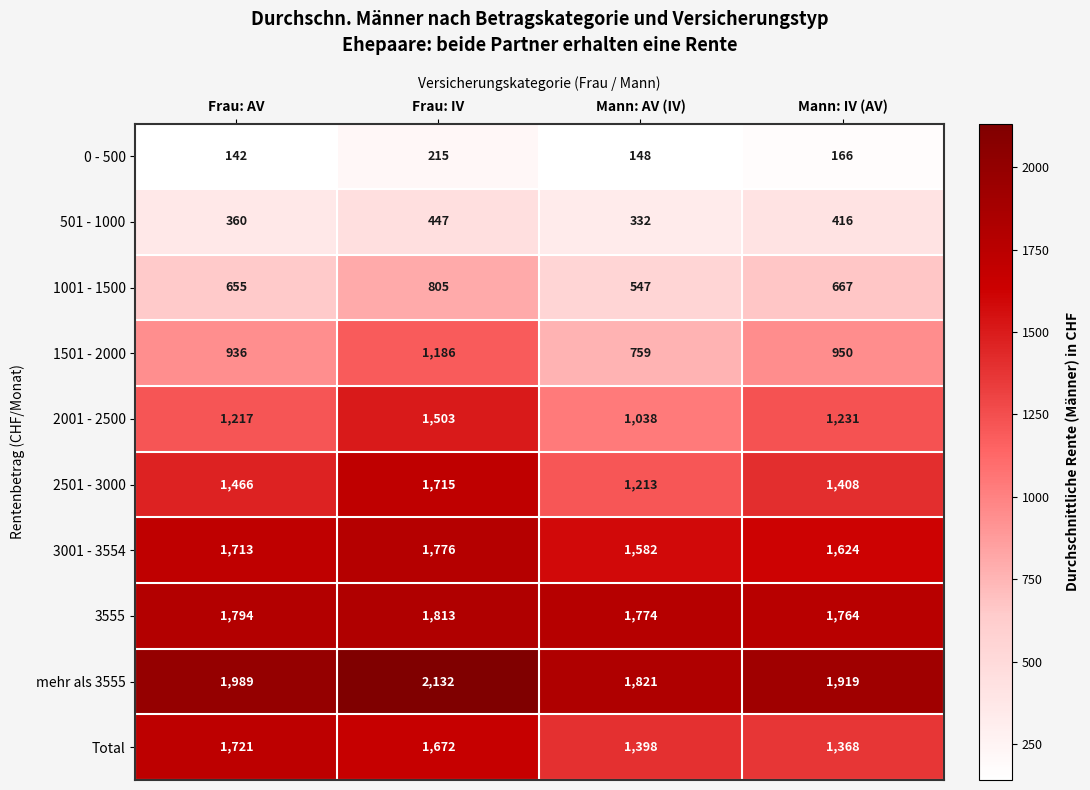

Is it true that 501 - 1000 equals 416 at Mann: IV (AV)?

True